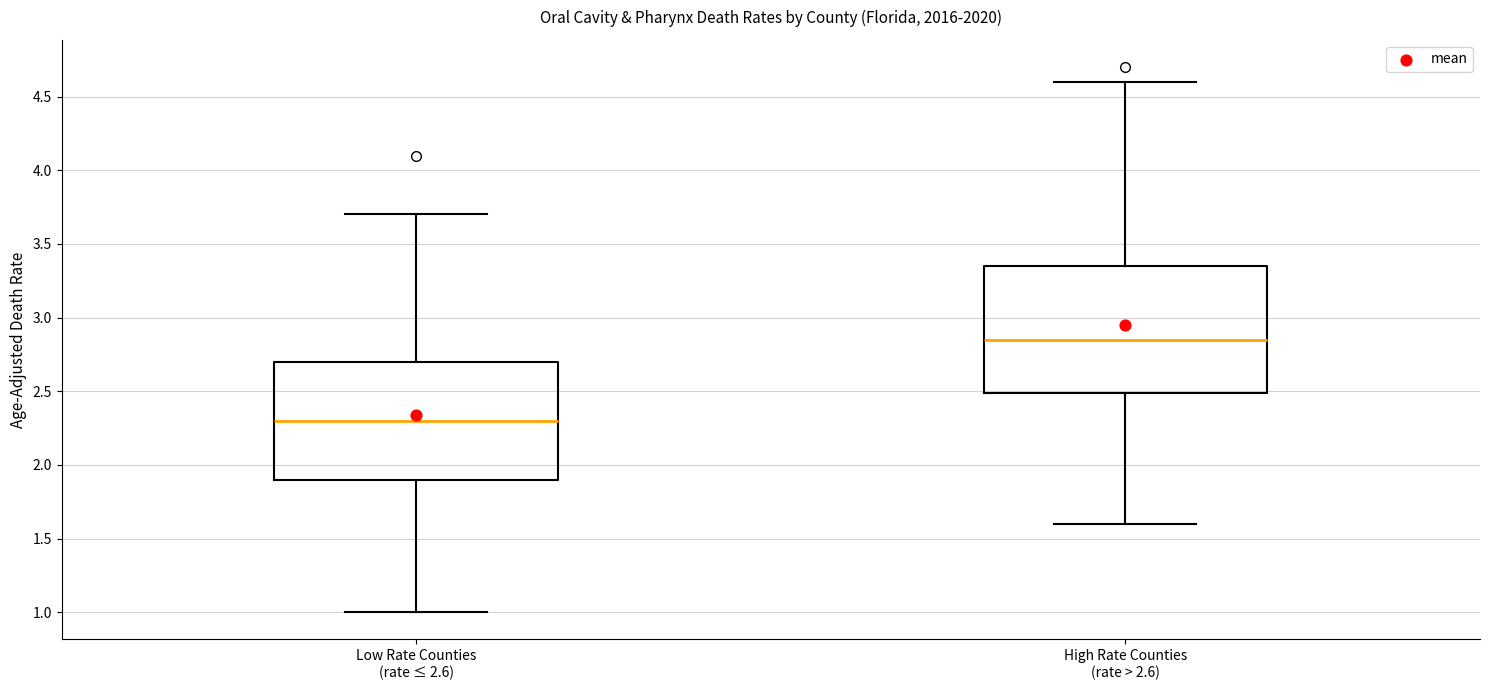

Reading left to right, read every box against the y-axis: the position of its median line, the range the box covers, and the ends of its whiskers. The values are not printed on the chart, so give them approximately, as read against the axis.

Low Rate Counties (rate ≤ 2.6): median 2.30, box 1.90 to 2.70, whiskers 1.00 to 3.70
High Rate Counties (rate > 2.6): median 2.85, box 2.50 to 3.35, whiskers 1.60 to 4.60